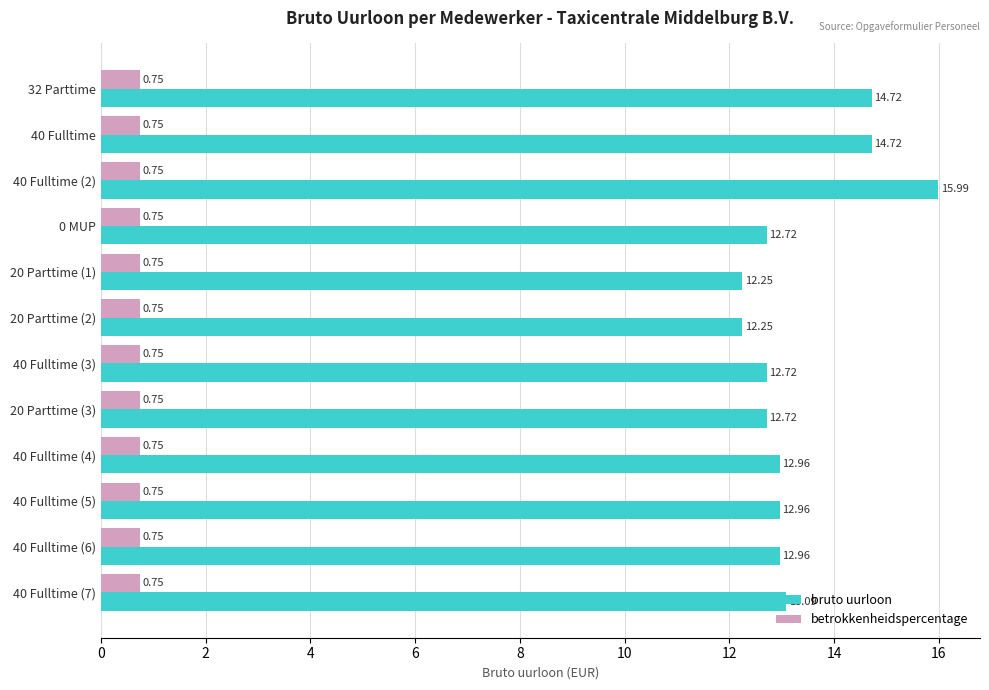

Which series has the largest total across all categories?

bruto uurloon